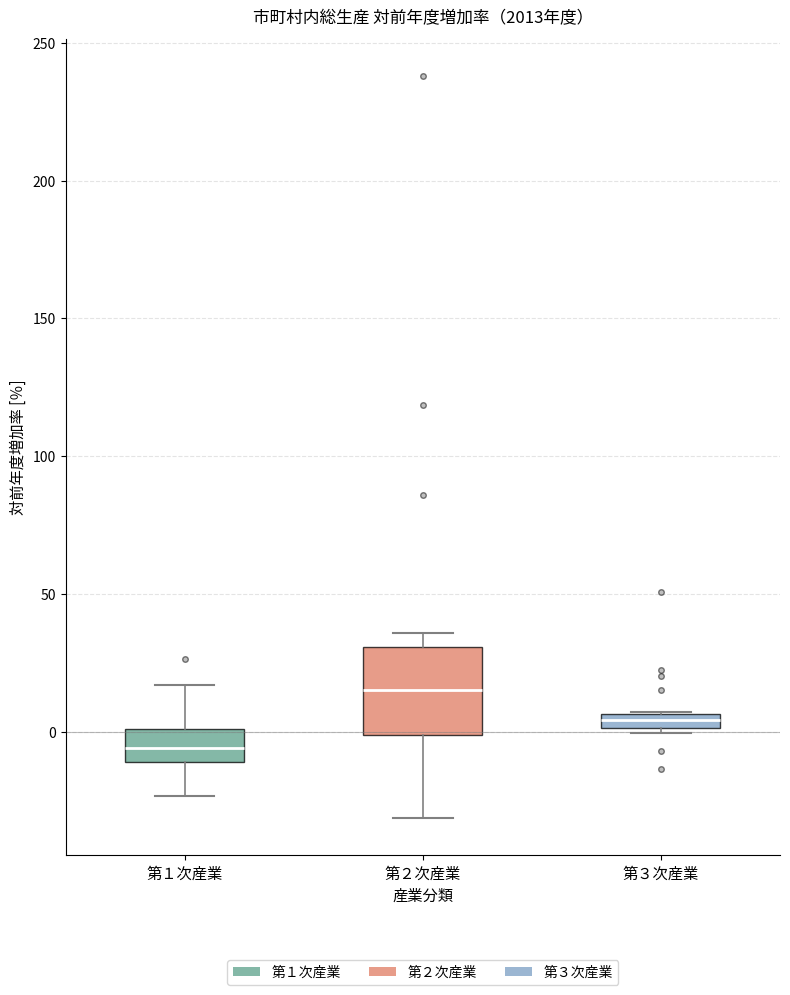

Which box has the highest median line?

第２次産業